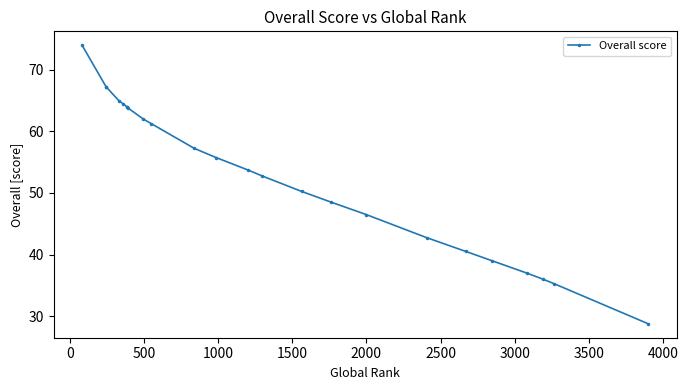

What is the difference between the values at 2500 and 4000?

2.8